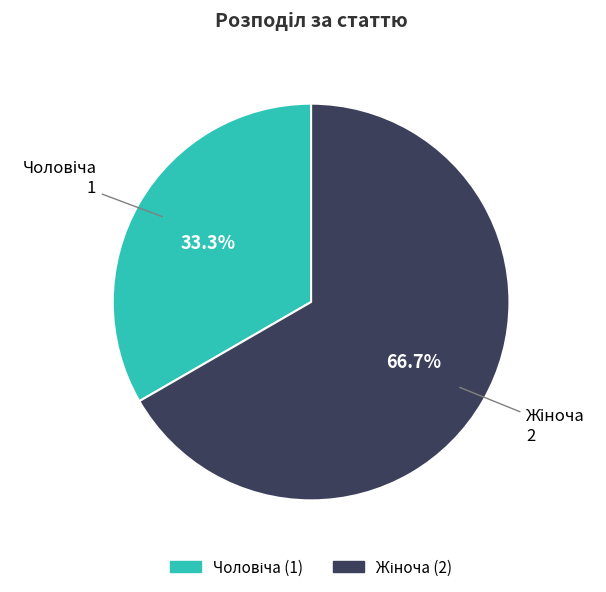

To the nearest percent, what is the difference between the largest and smallest slice percentages?

33%